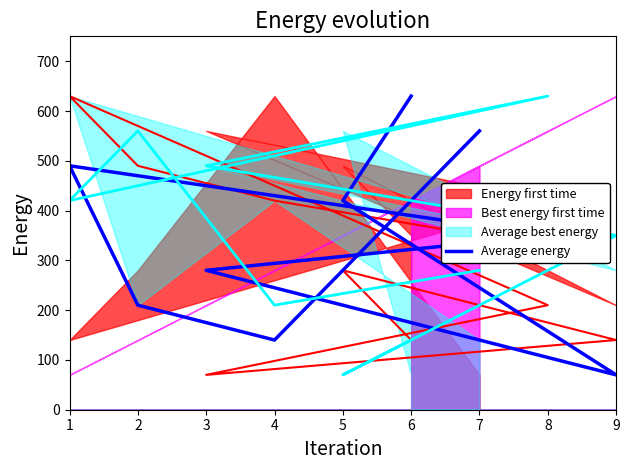

Rank the categories by value from highest to lowest.

6, 7, 1, 5, 8, 3, 2, 4, 9